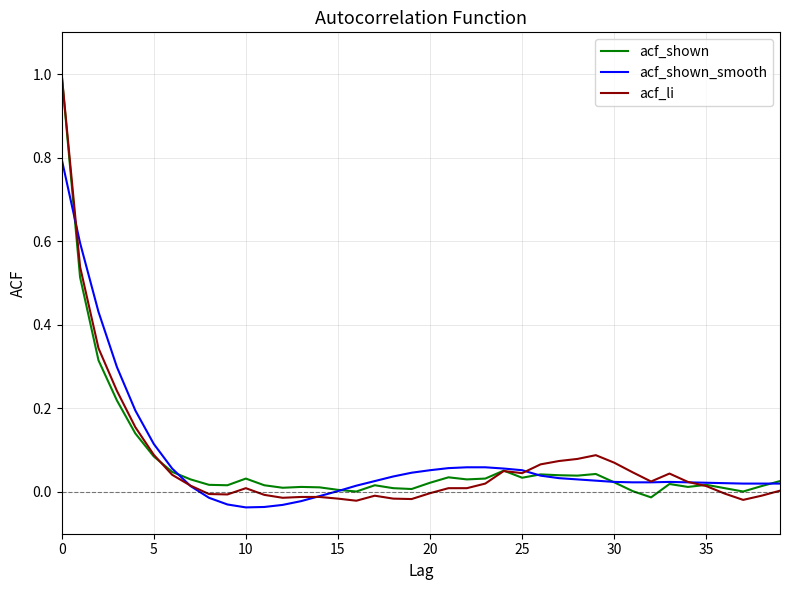

What is the greatest value displayed?

1.0